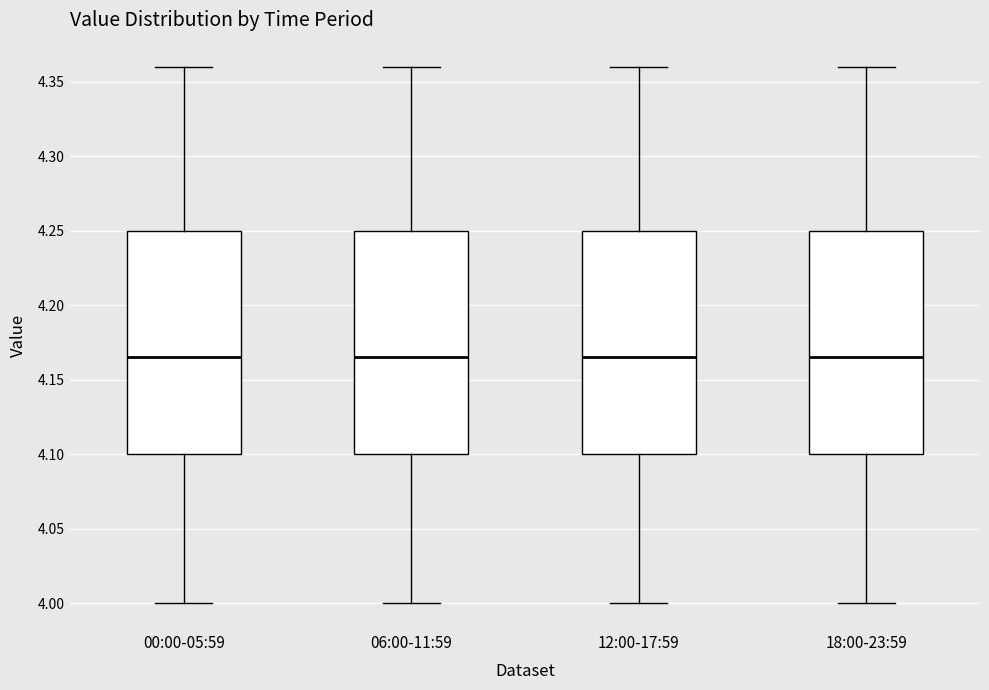

Reading left to right, transcribe this box plot: for each box, give where its median line is, the range the box spans, and where its two whiskers end, as read against the y-axis. The values are not printed on the chart, so give them approximately, as read against the axis.

00:00-05:59: median 4.165, box 4.100 to 4.250, whiskers 4.000 to 4.360
06:00-11:59: median 4.165, box 4.100 to 4.250, whiskers 4.000 to 4.360
12:00-17:59: median 4.165, box 4.100 to 4.250, whiskers 4.000 to 4.360
18:00-23:59: median 4.165, box 4.100 to 4.250, whiskers 4.000 to 4.360